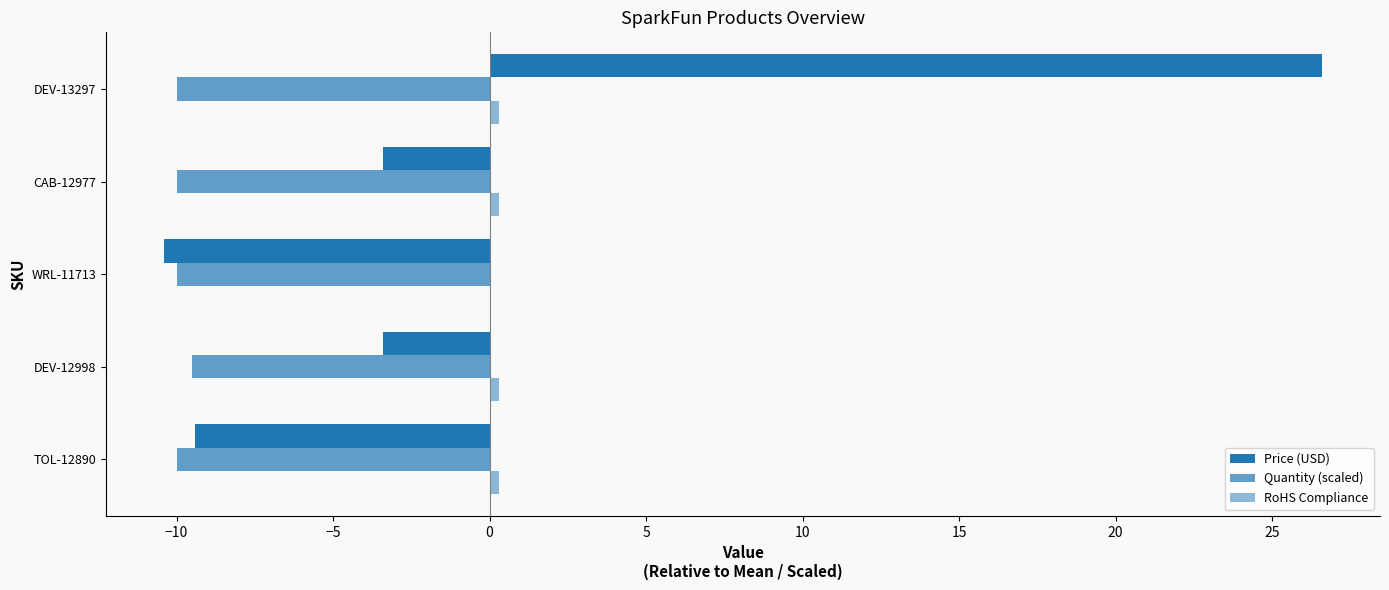

Count the number of data series in this chart.

3